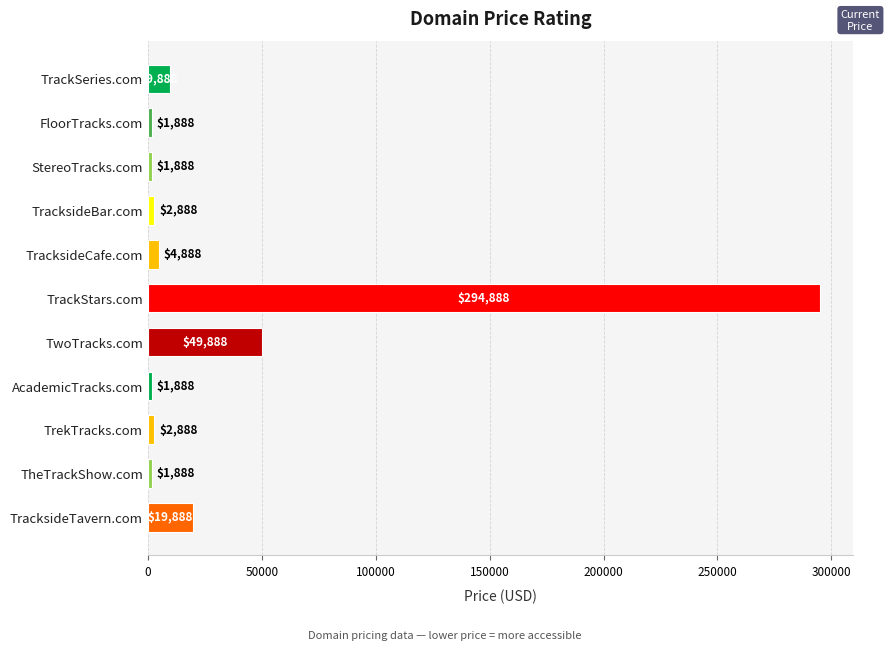

How many distinct data groups are displayed?

1